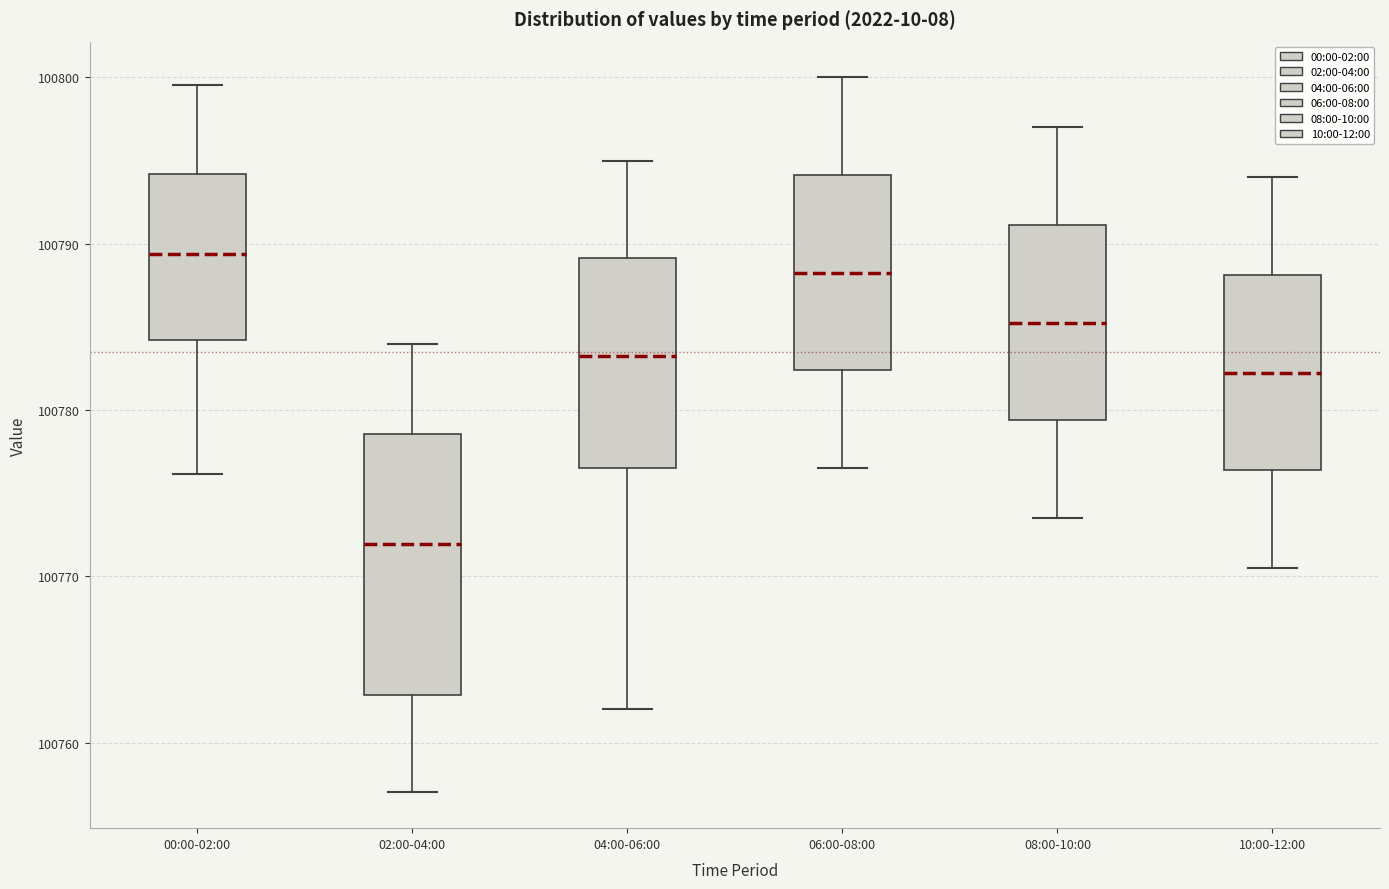

Which box is the tallest, from its lower edge to its upper edge?

02:00-04:00